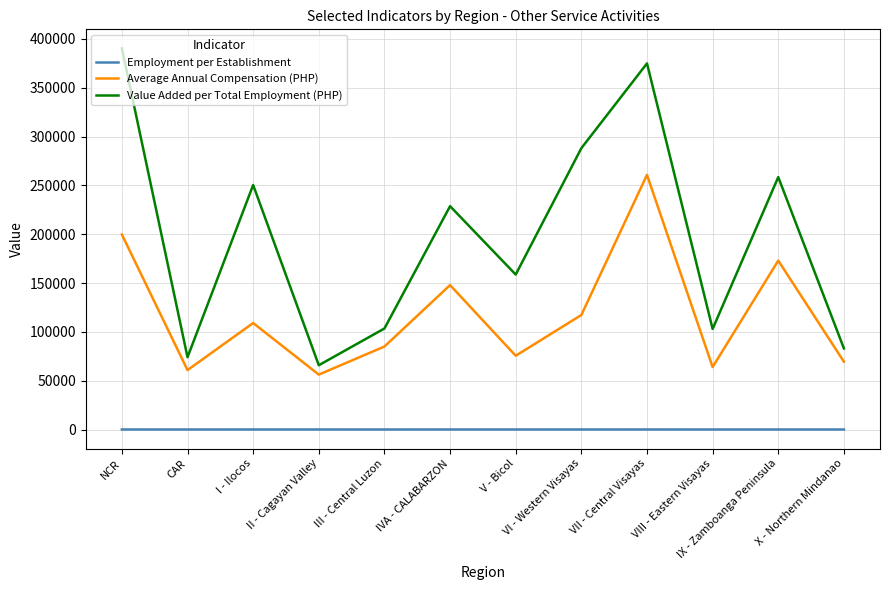

True or false: Average Annual Compensation (PHP) and Value Added per Total Employment (PHP) intersect in this chart.

False